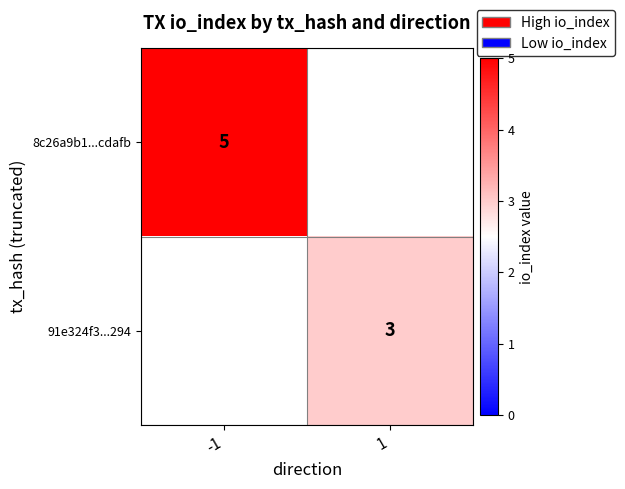

Between -1 and 1, which is larger?

1